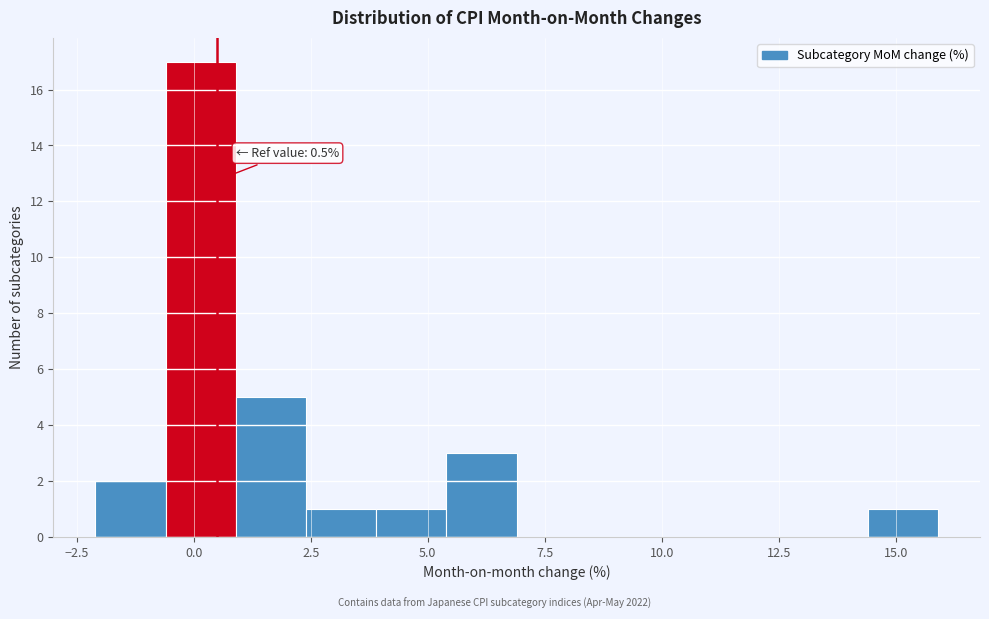

Read against the x-axis, roughly where is the centre of the tallest bar?

0.0